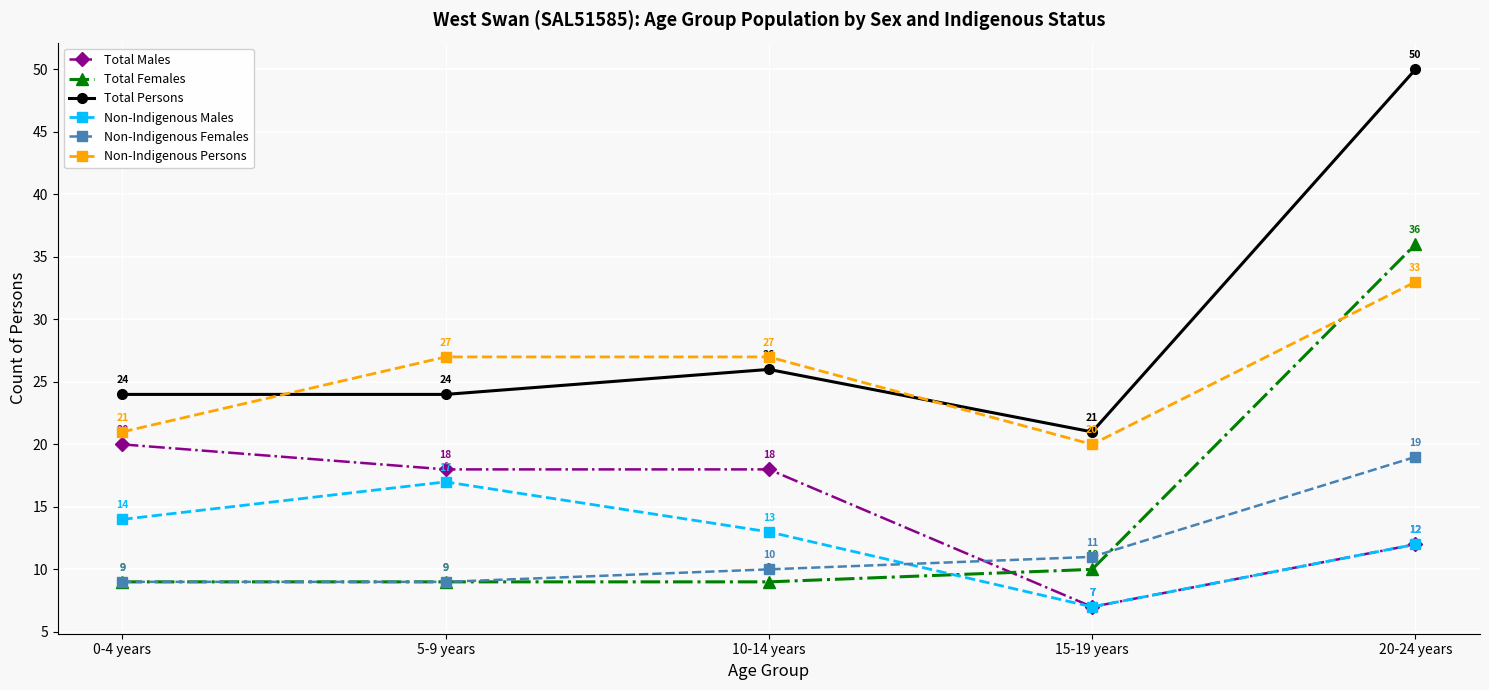

What is the difference between the Non-Indigenous Males values at 10-14 years and 0-4 years?

1